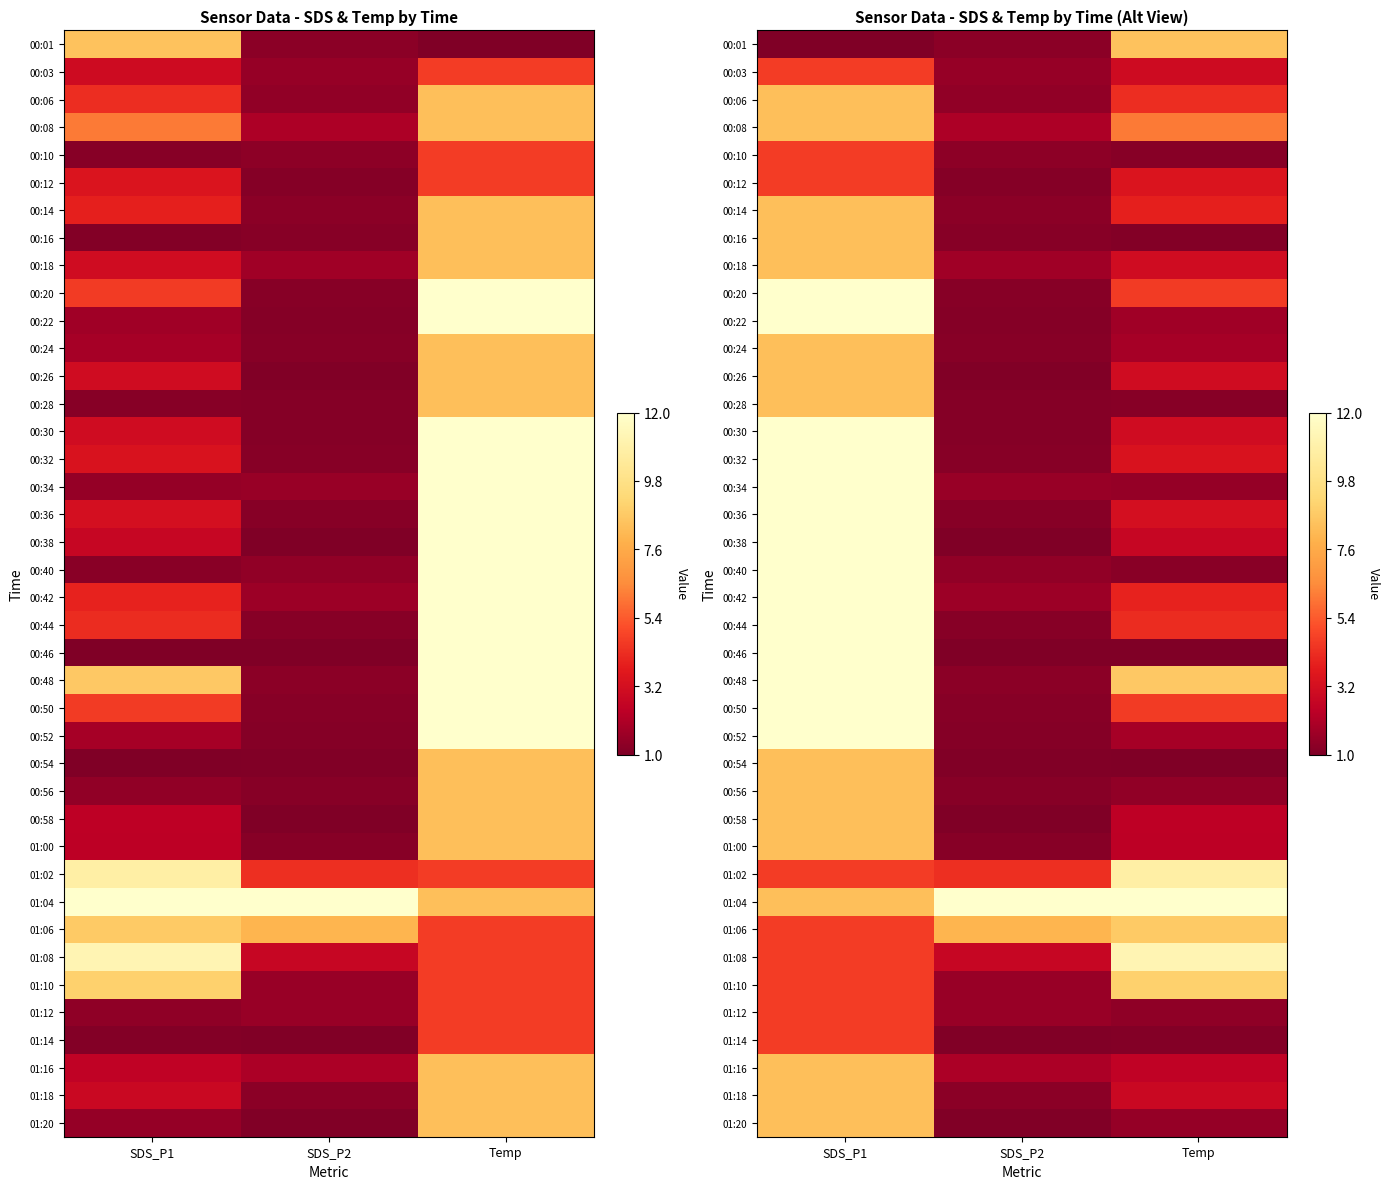

Is the value of 00:54 at Temp greater than the value of 00:40 at SDS_P2?

No